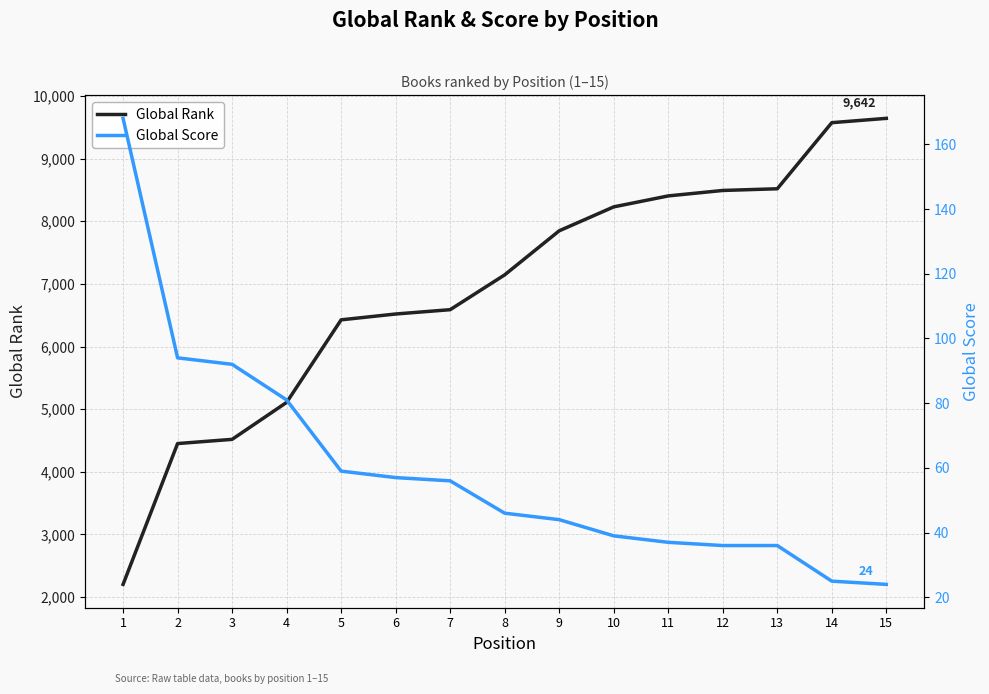

What is the maximum value shown in the chart?

9642